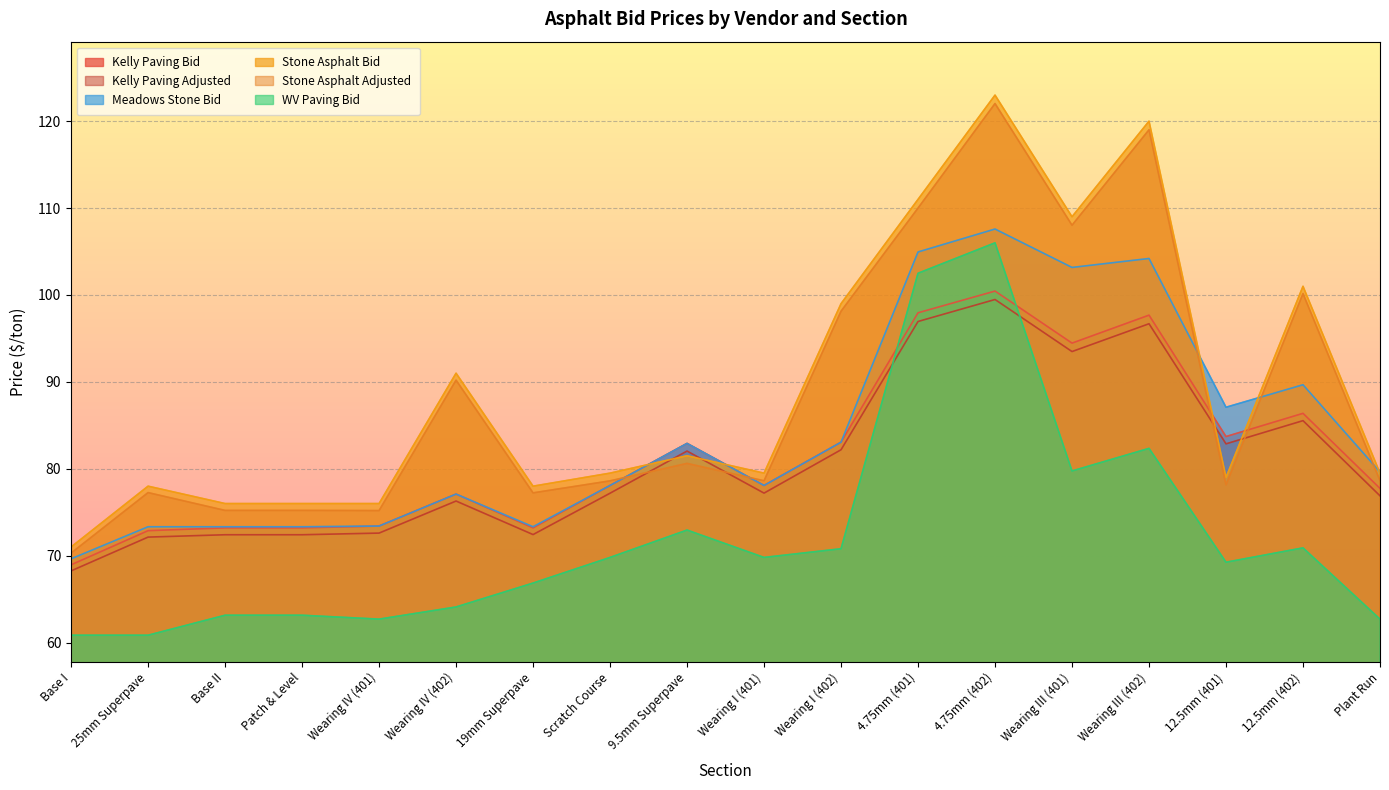

True or false: WV Paving Bid and Stone Asphalt Bid intersect in this chart.

False